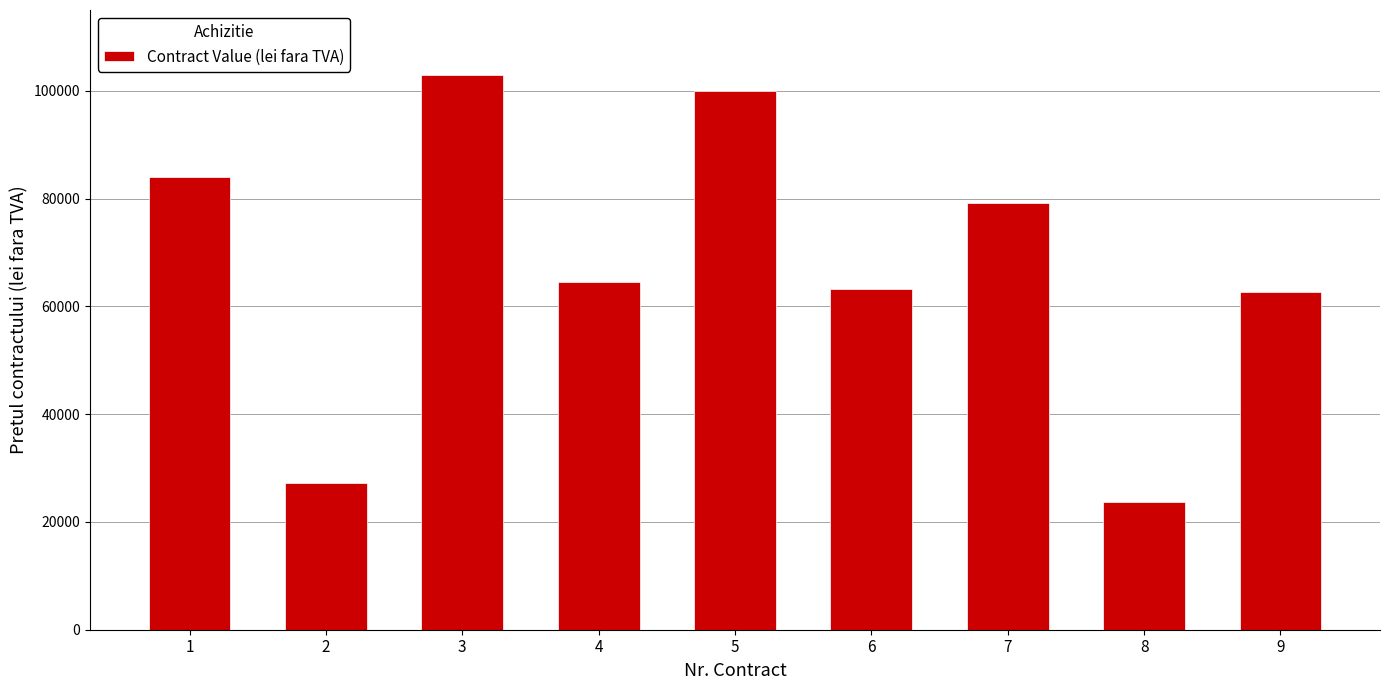

Reading left to right, what are all the values shown in this chart?

84011.0	27310.8	102940.7	64500.0	100000.0	63243.1	79100.0	23704.9	62630.0